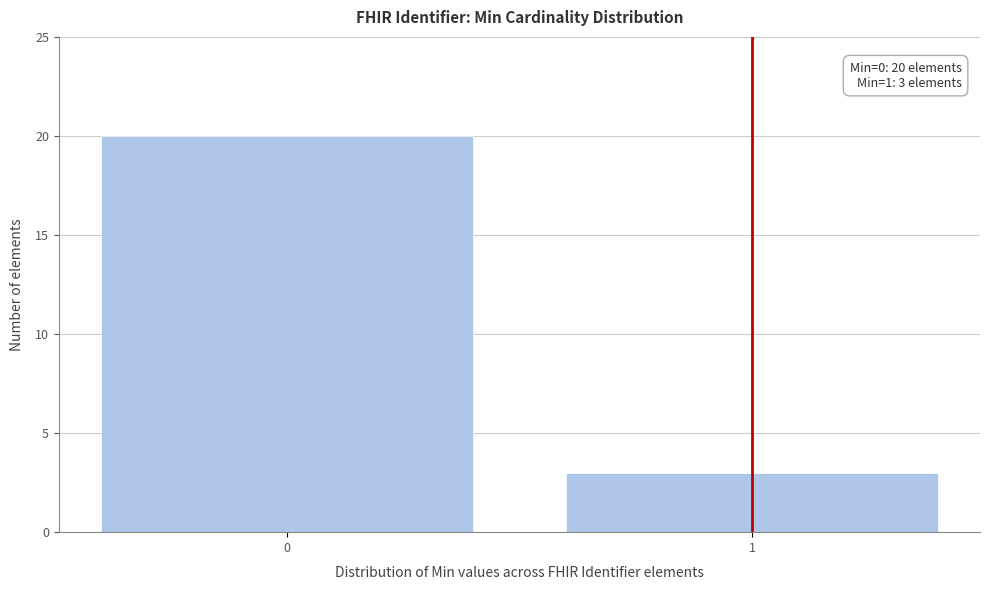

Reading left to right, list all the values displayed in this chart.

0=20	1=3